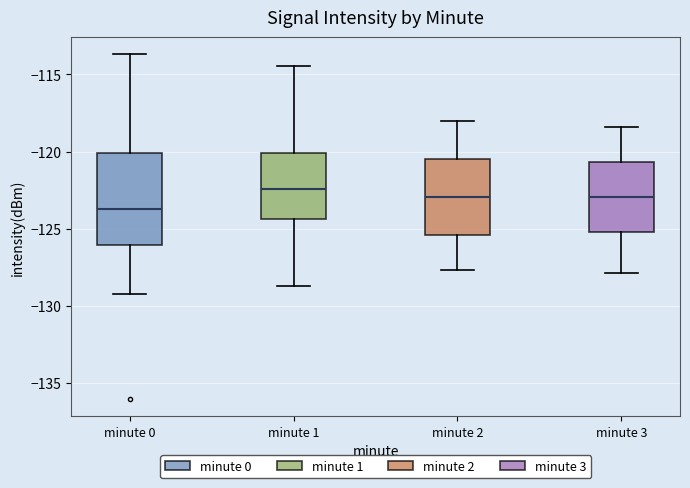

Reading left to right, read every box against the y-axis: the position of its median line, the range the box covers, and the ends of its whiskers. The values are not printed on the chart, so give them approximately, as read against the axis.

minute 0: median -123.5, box -126.0 to -120.0, whiskers -129.0 to -113.5
minute 1: median -122.5, box -124.5 to -120.0, whiskers -128.5 to -114.5
minute 2: median -123.0, box -125.5 to -120.5, whiskers -127.5 to -118.0
minute 3: median -123.0, box -125.0 to -120.5, whiskers -128.0 to -118.5